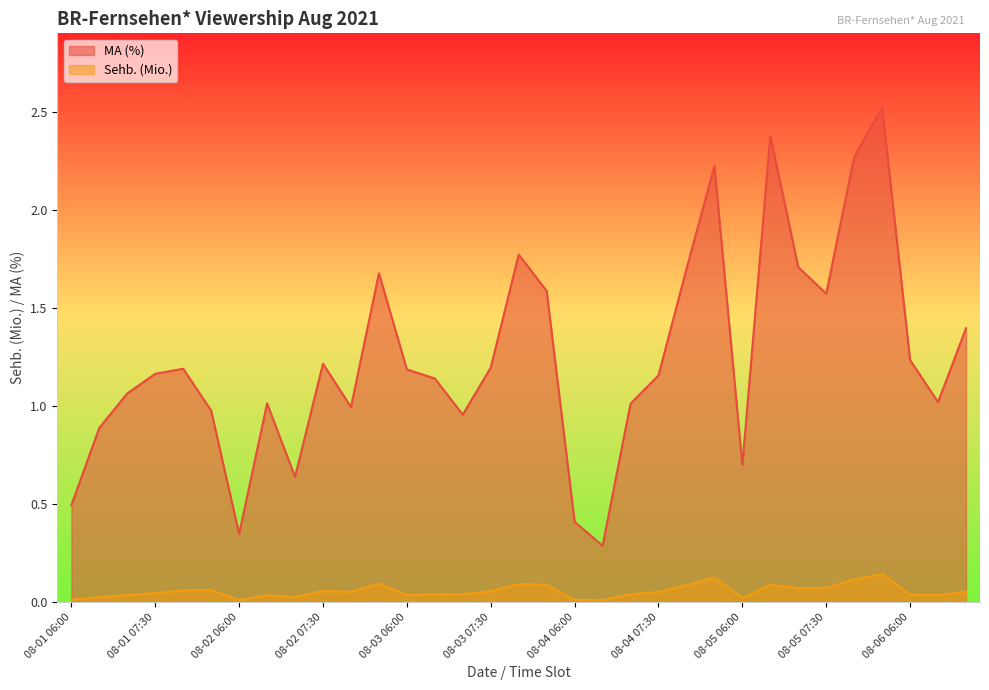

How many interior local peaks does the Sehb. (Mio.) series have?

9